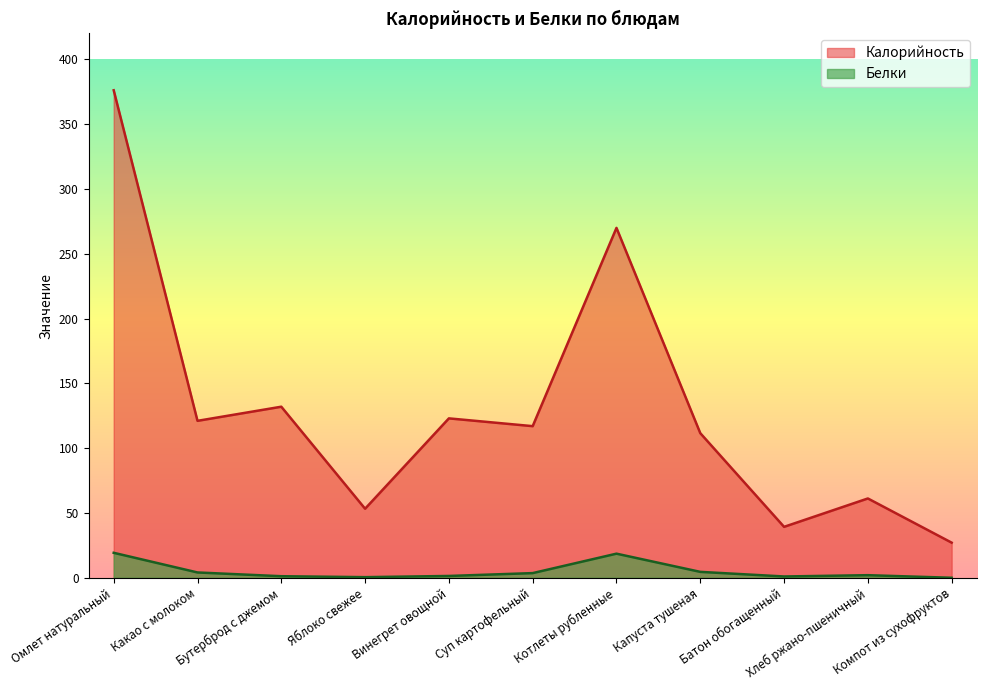

Which category has the highest value in the Калорийность series?

Омлет натуральный